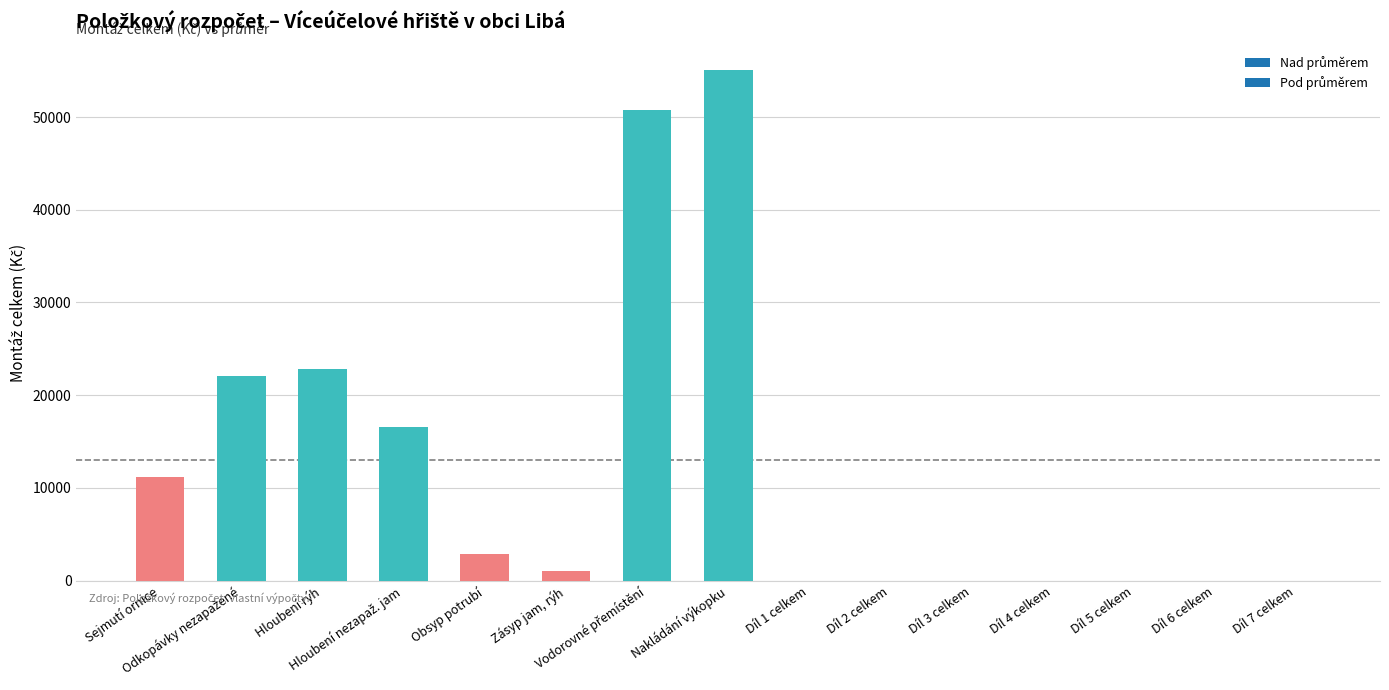

What is the sum of all values?

182461.4